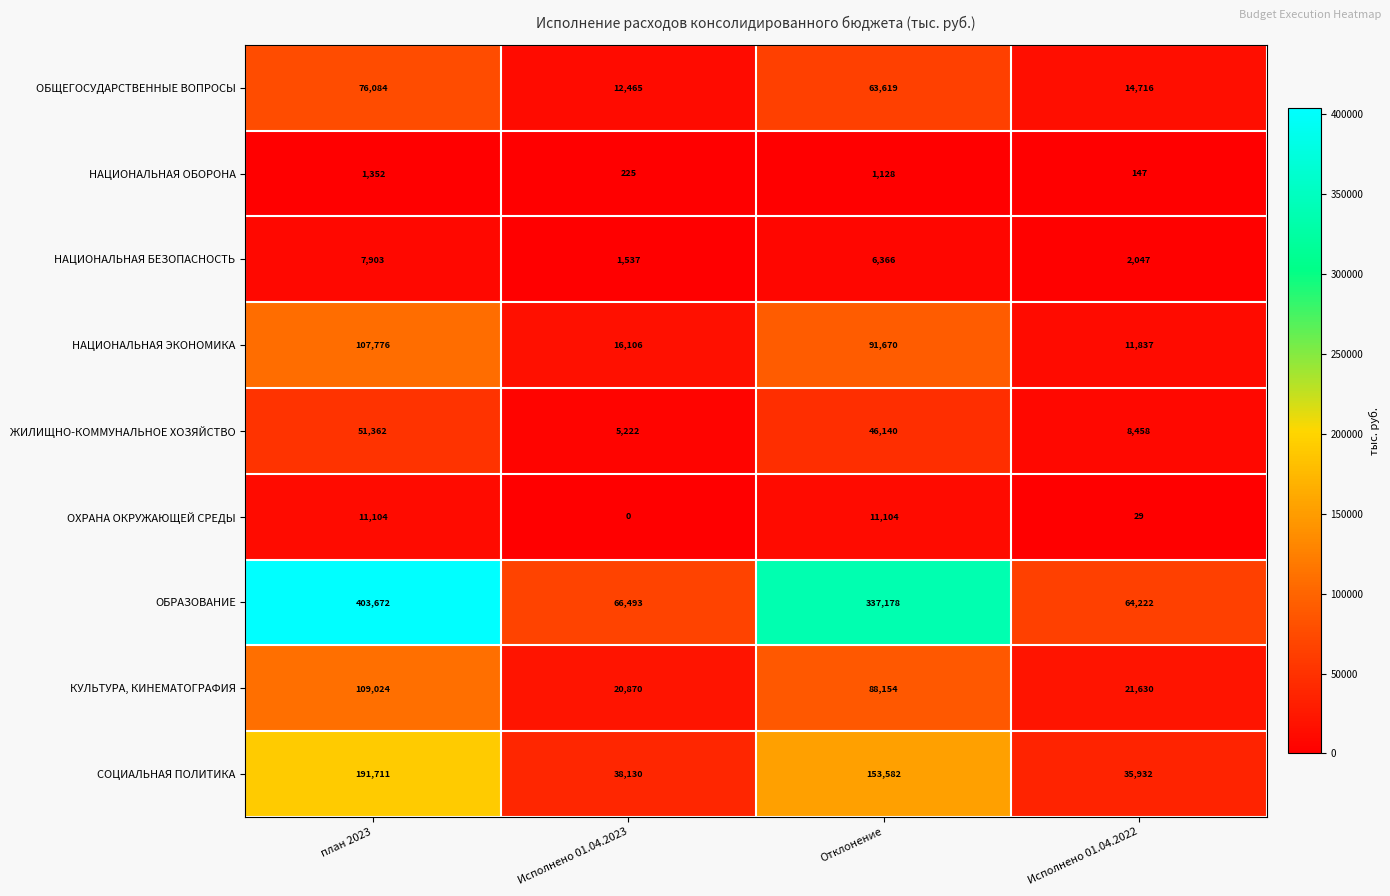

At which label is СОЦИАЛЬНАЯ ПОЛИТИКА closest to 113821?

Отклонение